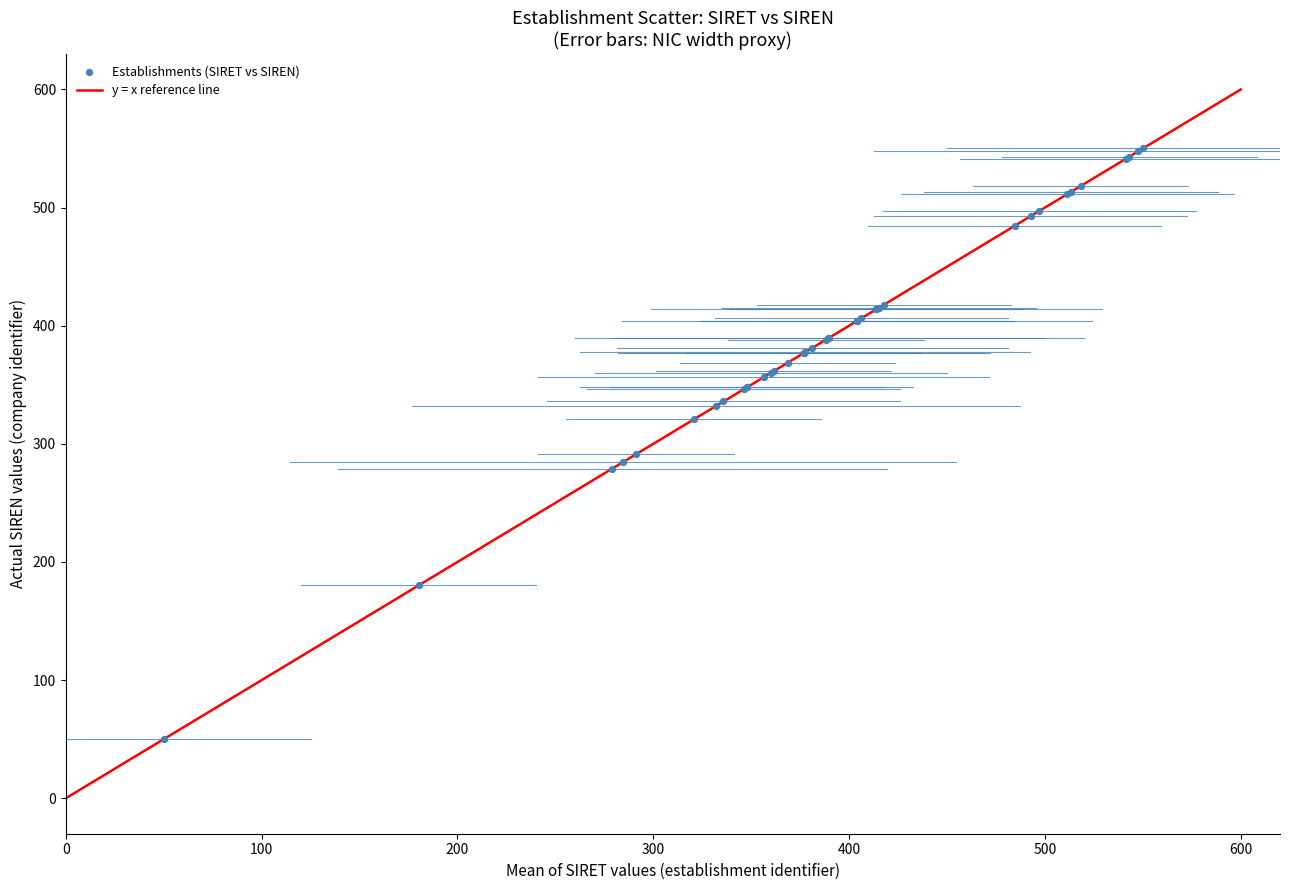

What Y value in the scatter plot is closest to 300?

291.3